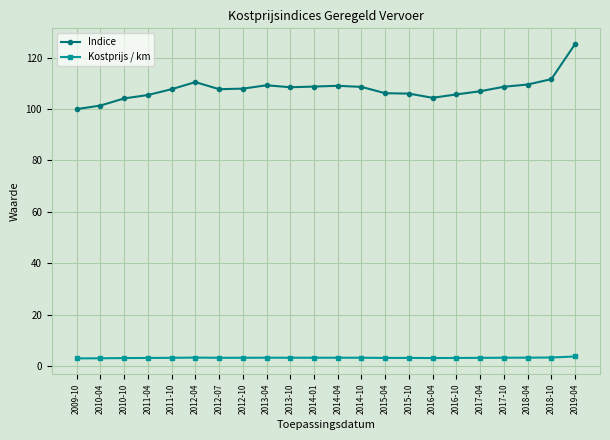

What is the smallest value displayed?

2.9